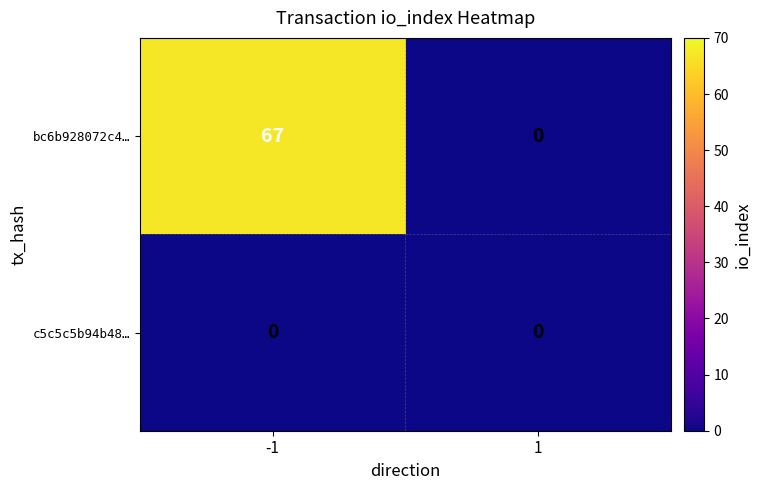

Which series has the largest total across all categories?

bc6b928072c4…